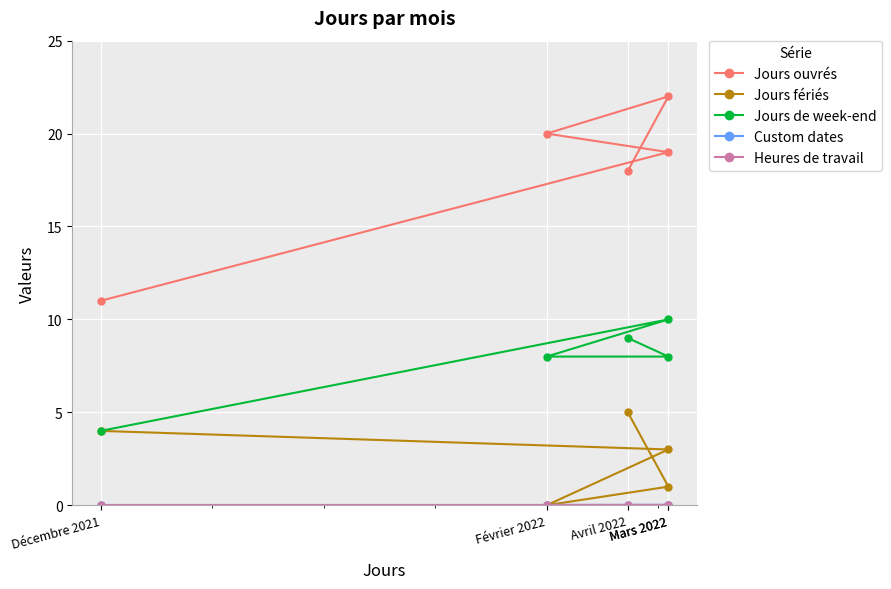

Does the chart display data point markers on the line(s)?

Yes